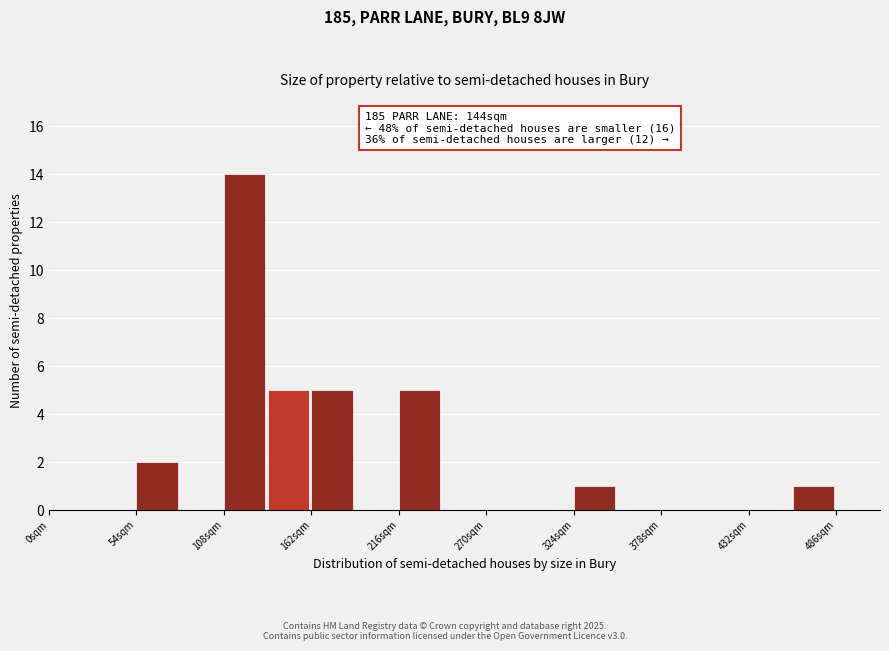

Around what value on the x-axis is the tallest bar? Give the approximate position of its centre, as read against the axis.

120